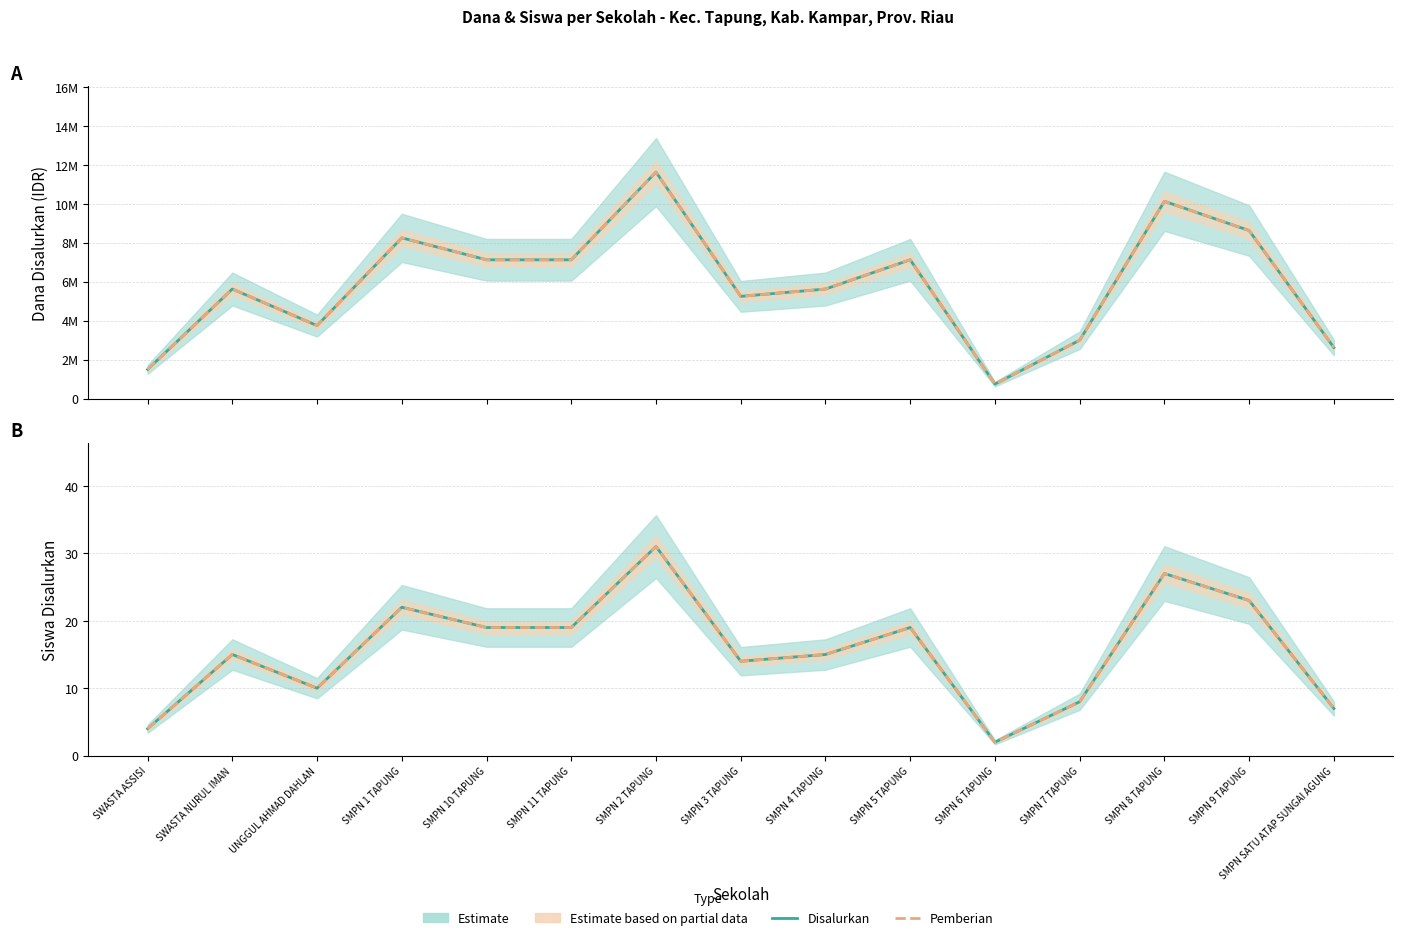

Which series has the widest spread of values?

Dana Disalurkan